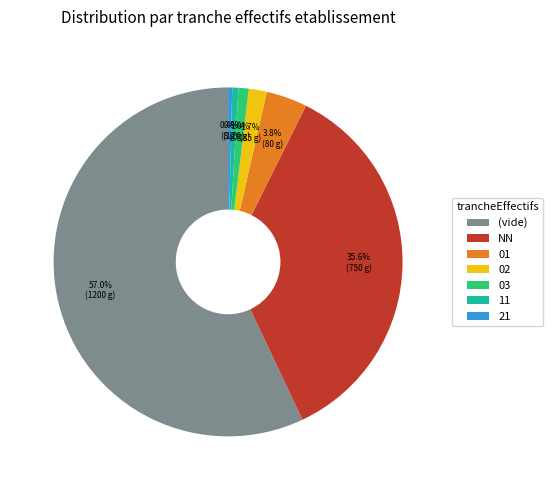

Between (vide) and 03, which is larger?

(vide)